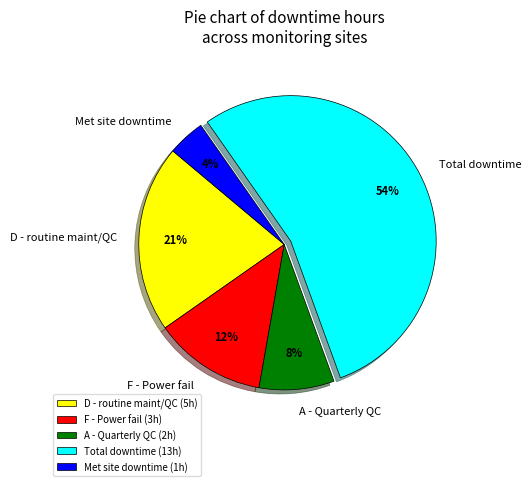

Combined, do A - Quarterly QC (2h) and Met site downtime (1h) account for over 50%?

No